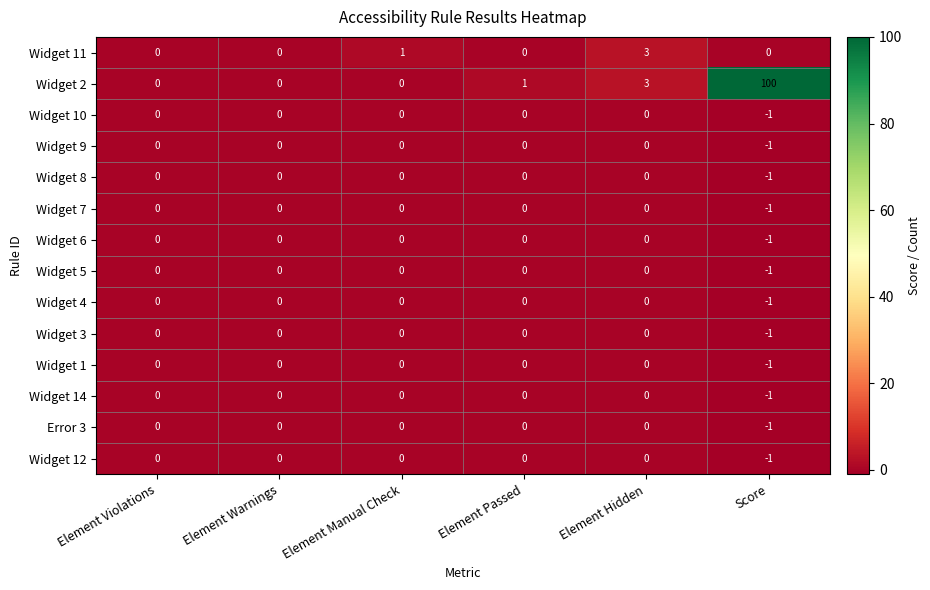

Between Element Warnings and Element Passed, which series saw the biggest shift?

Widget 2